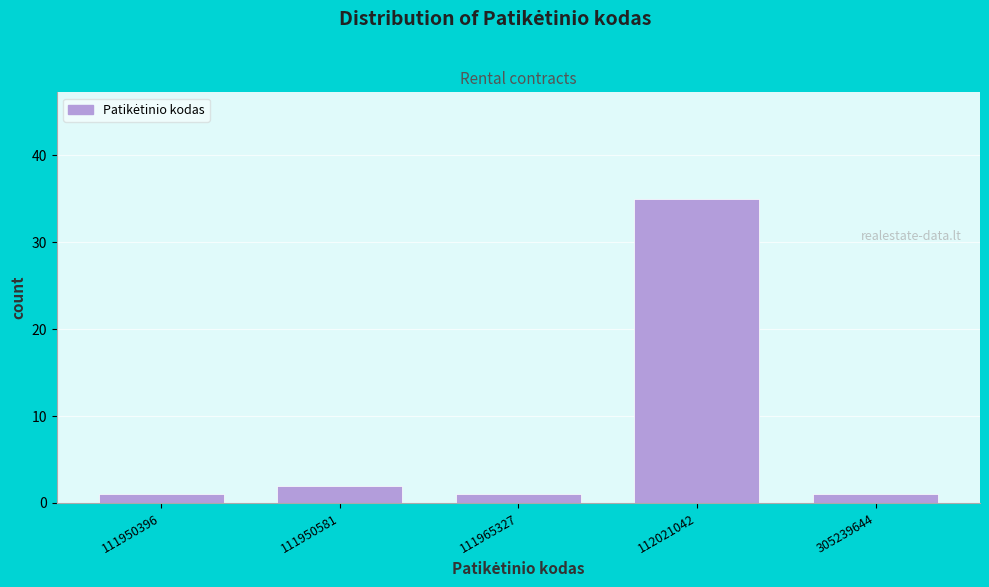

Reading right to left, what are all the values shown in this chart?

1	35	1	2	1